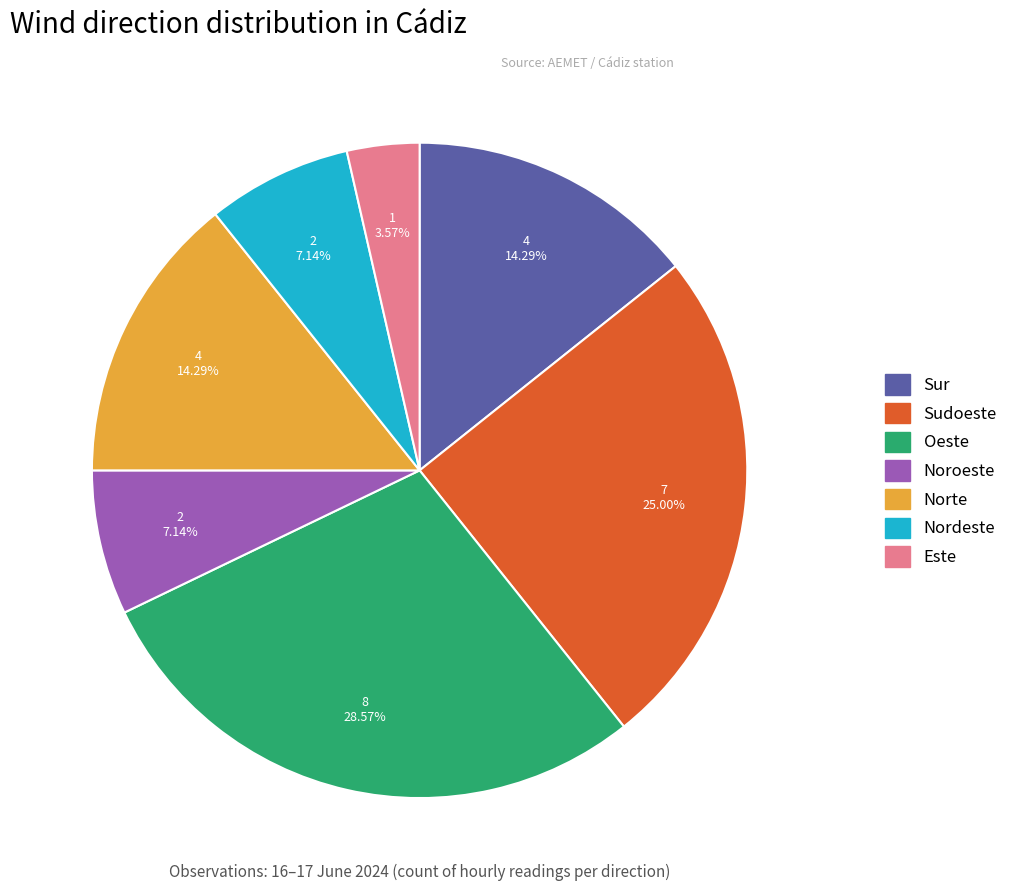

What is the total percentage of Noroeste and Norte?

21.4%